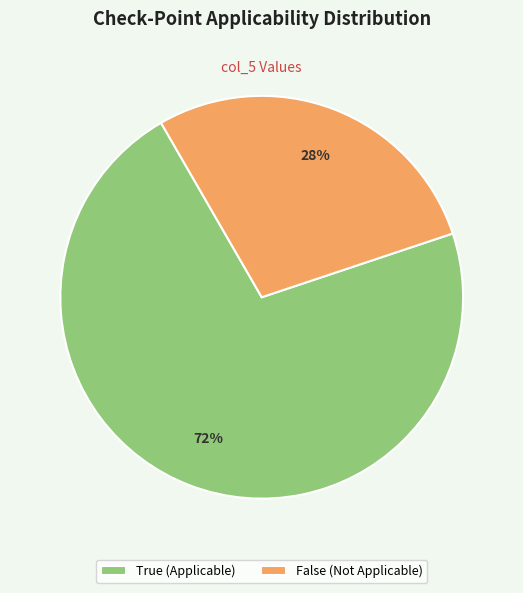

True or false: False accounts for 45% of the total.

False